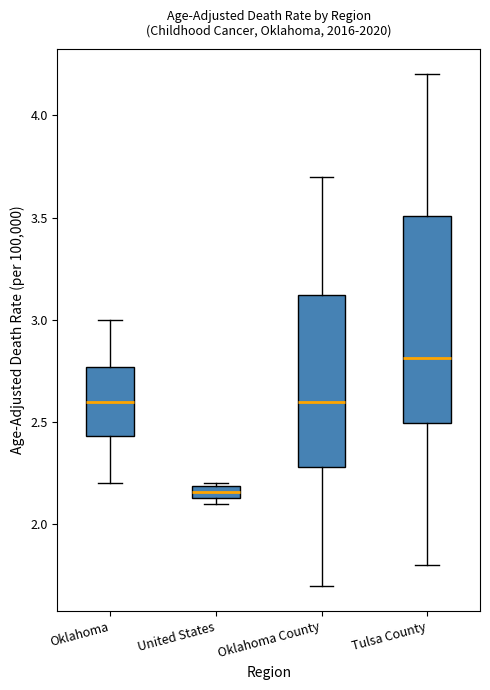

Which box's median line is the lowest?

United States